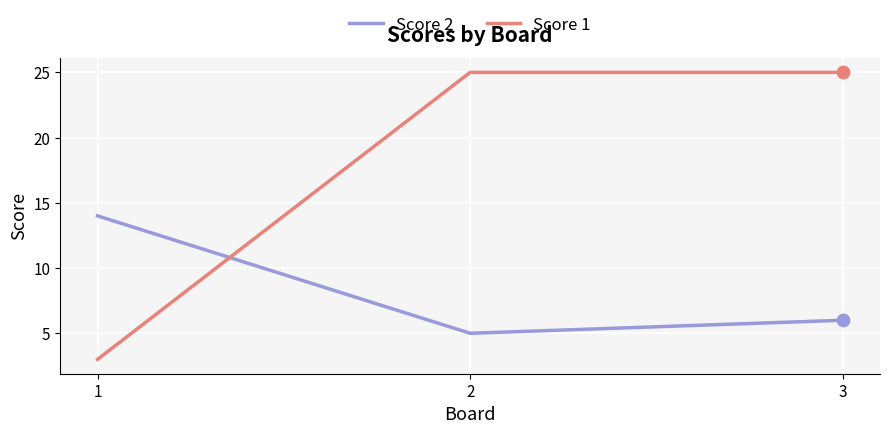

At which category is the sum across all series the highest?

3